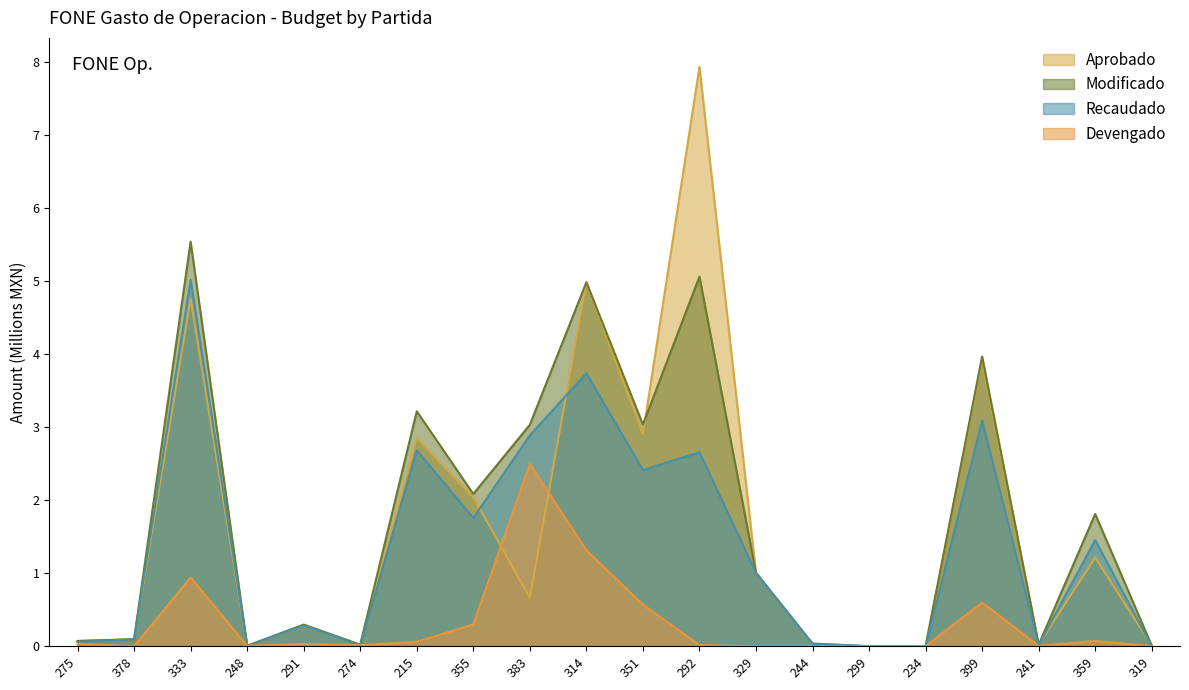

Reading left to right, what are all the values shown in this chart?

Aprobado: 275=0.1	378=0.1	333=4.8	248=0.0	291=0.3	274=0.0	215=2.8	355=2.0	383=0.7	314=5.0	351=2.9	292=7.9	329=1.0	244=0.0	299=0.0	234=0.0	399=3.9	241=0.0	359=1.2	319=0.0
Modificado: 275=0.1	378=0.1	333=5.5	248=0.0	291=0.3	274=0.0	215=3.2	355=2.1	383=3.0	314=5.0	351=3.0	292=5.1	329=1.0	244=0.0	299=0.0	234=0.0	399=4.0	241=0.0	359=1.8	319=0.0
Recaudado: 275=0.1	378=0.1	333=5.0	248=0.0	291=0.3	274=0.0	215=2.7	355=1.8	383=2.9	314=3.7	351=2.4	292=2.7	329=1.0	244=0.0	299=0.0	234=0.0	399=3.1	241=0.0	359=1.5	319=0.0
Devengado: 275=0.0	378=0.0	333=0.9	248=0.0	291=0.0	274=0.0	215=0.1	355=0.3	383=2.5	314=1.3	351=0.6	292=0.0	329=0.0	244=0.0	299=0.0	234=0.0	399=0.6	241=0.0	359=0.1	319=0.0